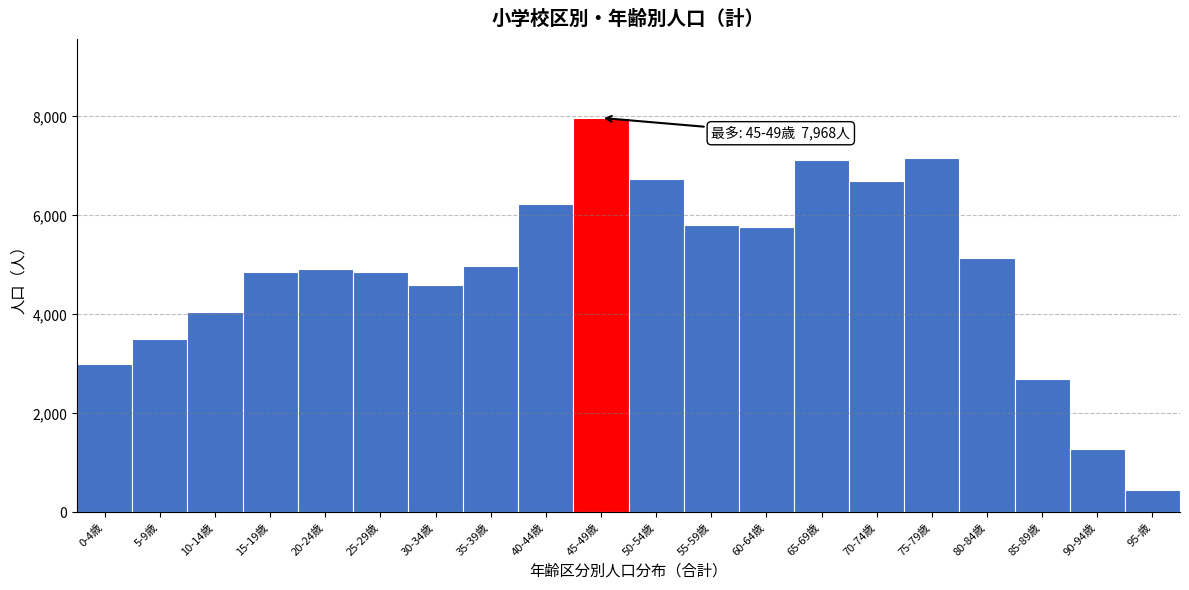

Which category has the lowest value across all series?

95-歳